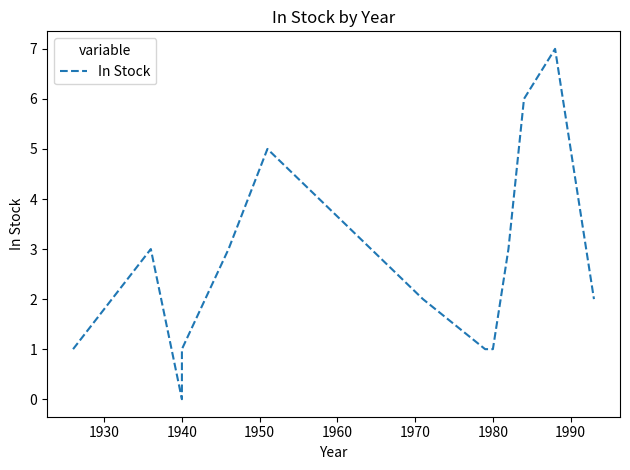

True or false: the data has more than 0 interior local peaks.

True